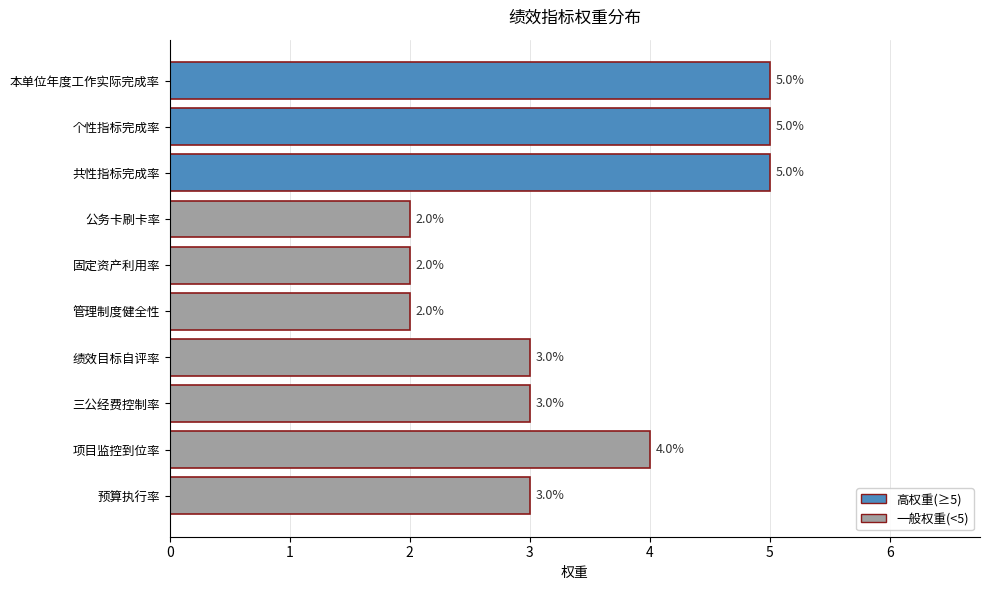

Between 绩效目标自评率 and 固定资产利用率, which is larger?

绩效目标自评率